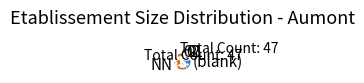

Which category accounts for the majority?

NN